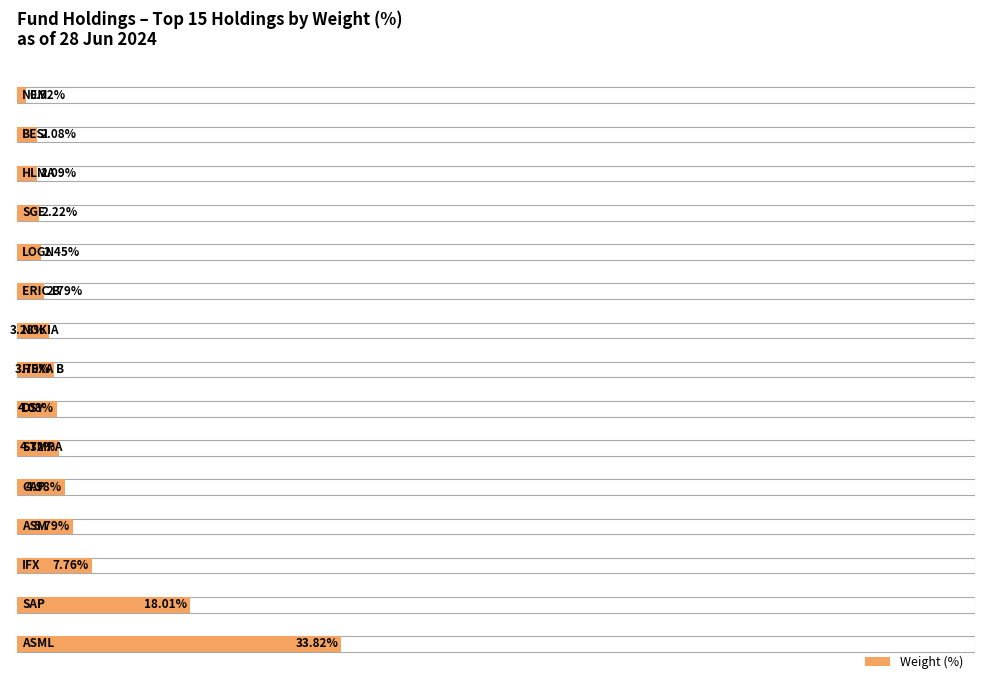

What is the greatest value displayed?

33.8